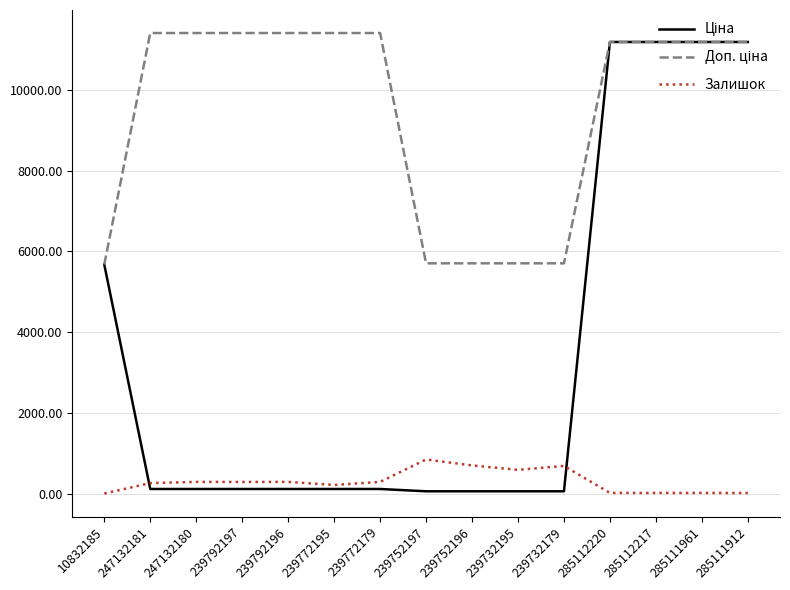

Count the number of categories in the chart.

15